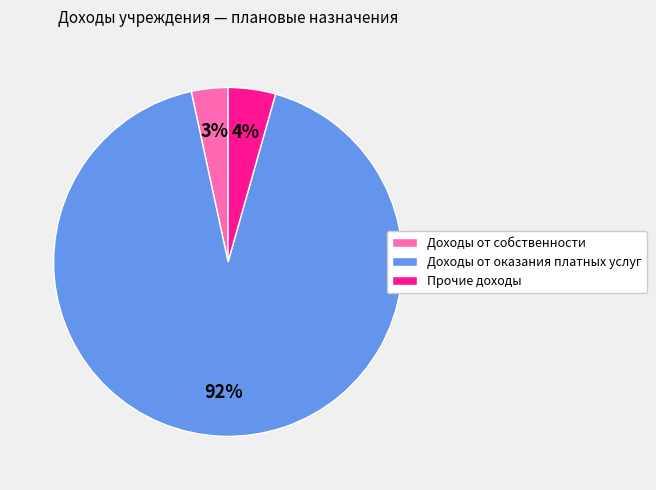

Is there a majority slice in this chart?

Yes